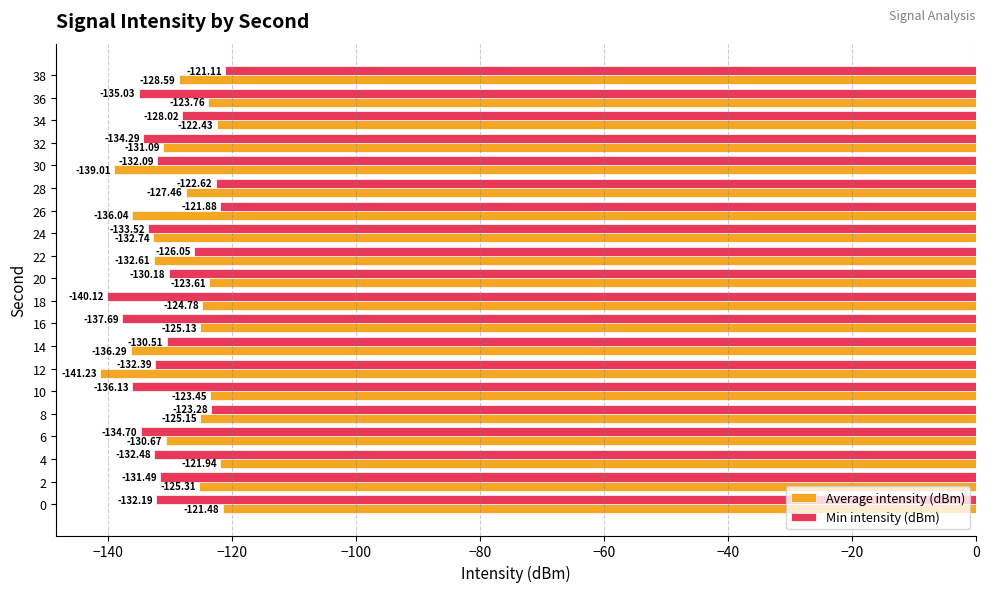

What is the maximum value for Min intensity (dBm)?

-121.1